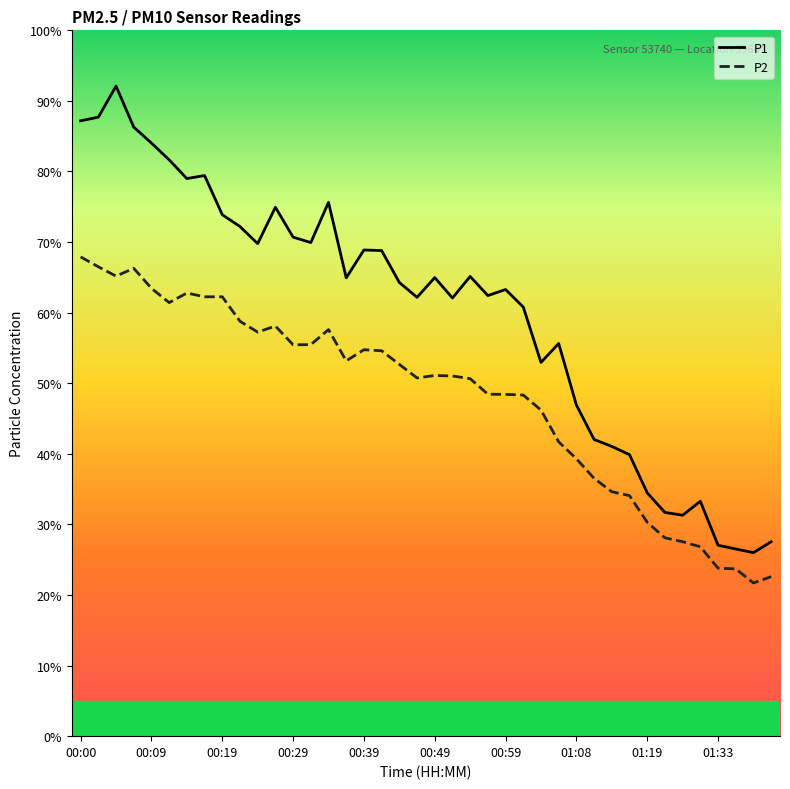

Which series has the widest spread of values?

P1